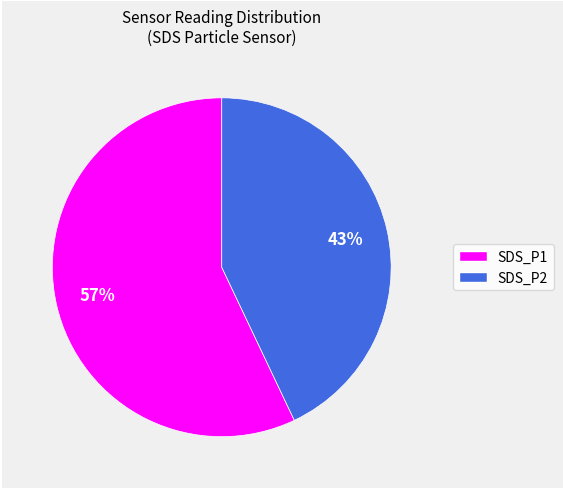

Which category has the biggest portion of the pie?

SDS_P1